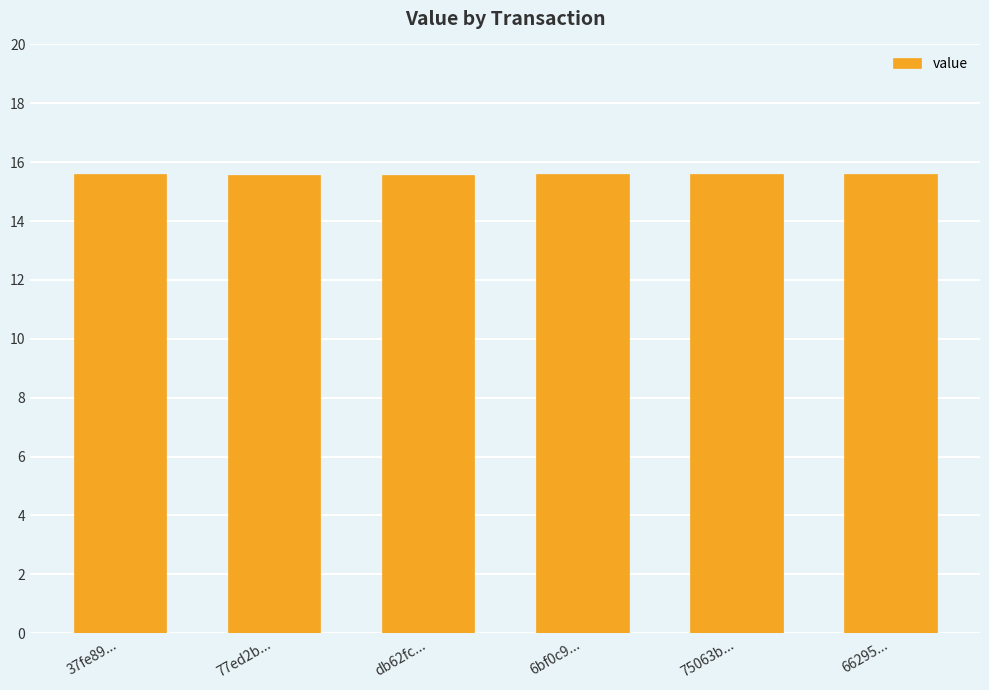

Approximately how many times larger is the value at db62fc... compared to 66295...?

1.0